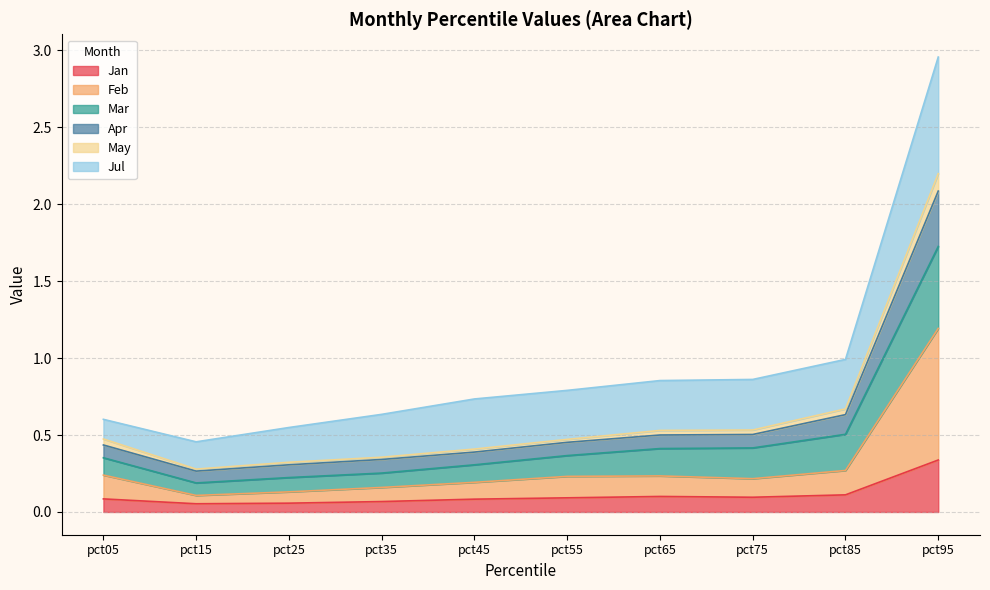

At which category is the sum across all series the highest?

pct95